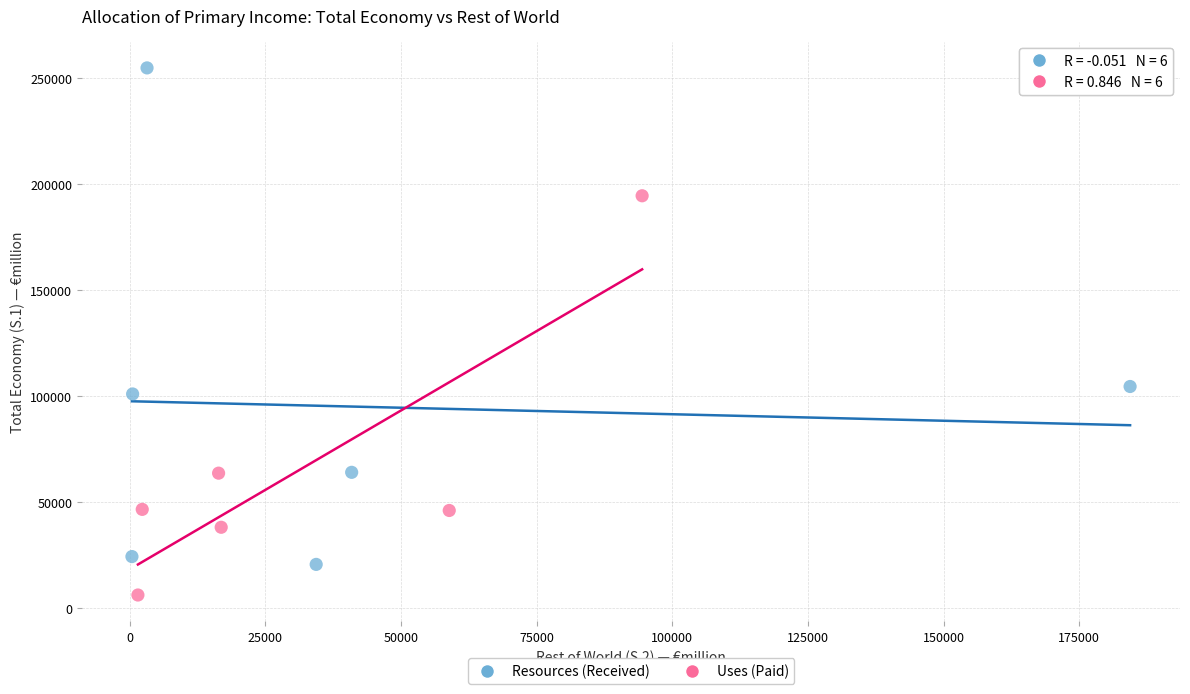

Which series reaches the maximum Y coordinate?

Resources (Received)